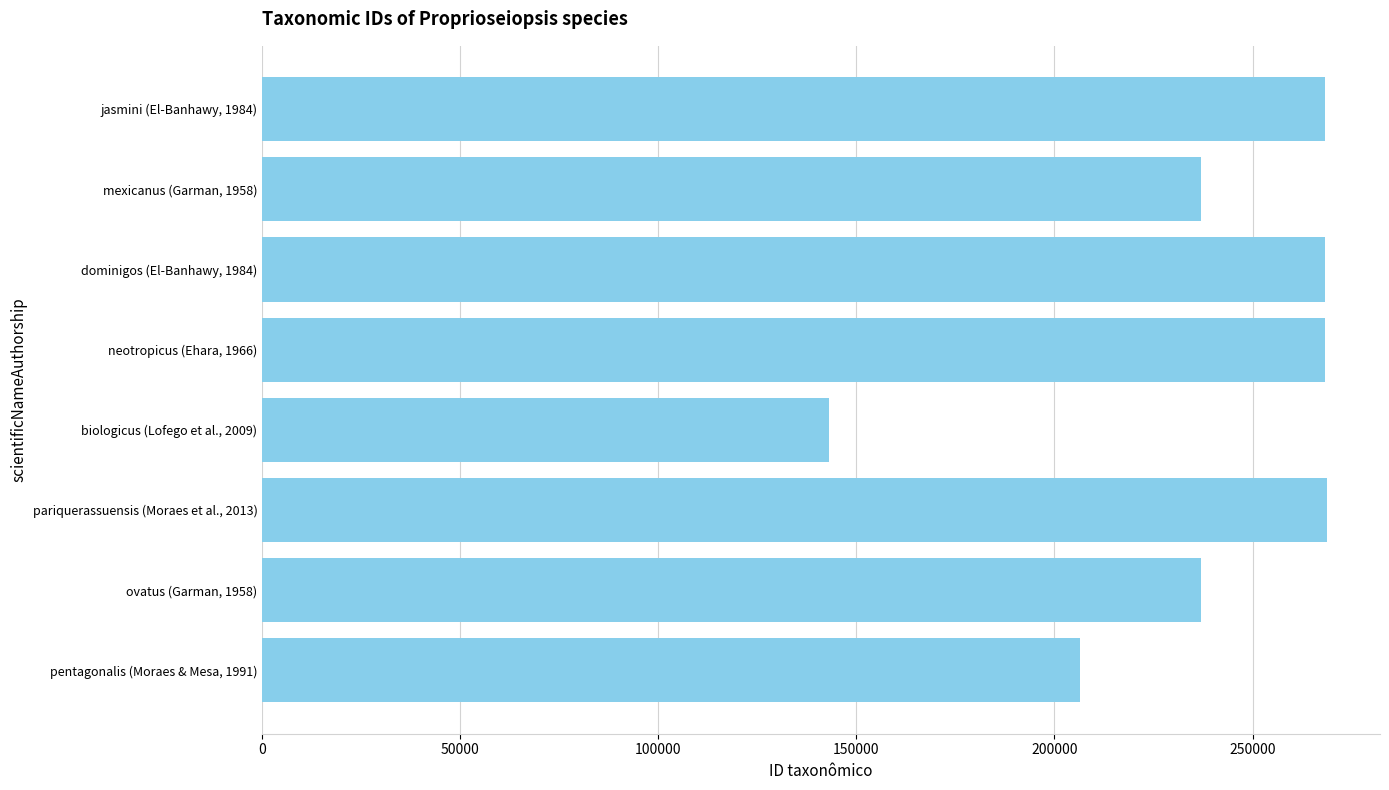

Is it true that the value at pariquerassuensis (Moraes et al., 2013) is 445662?

False